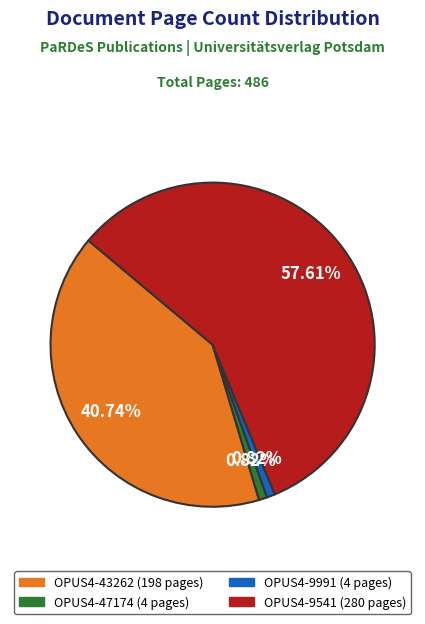

How many segments does this pie chart have?

4